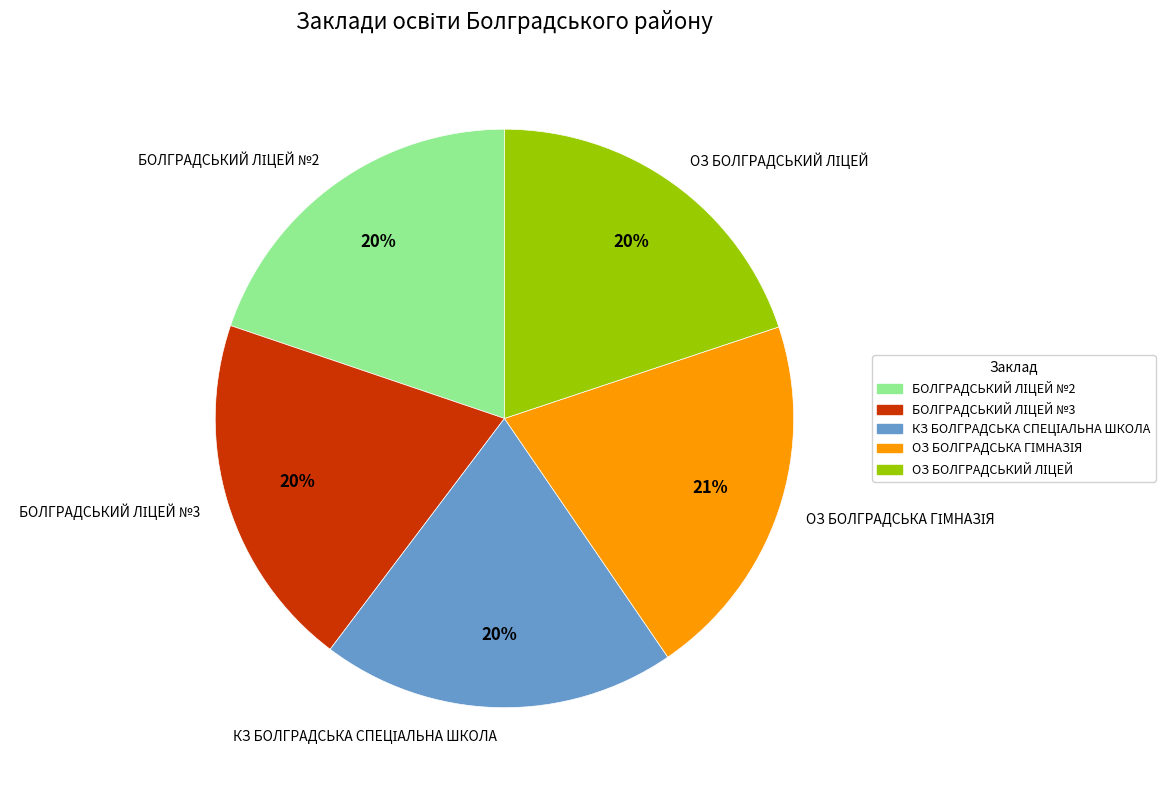

Is there a majority slice in this chart?

No